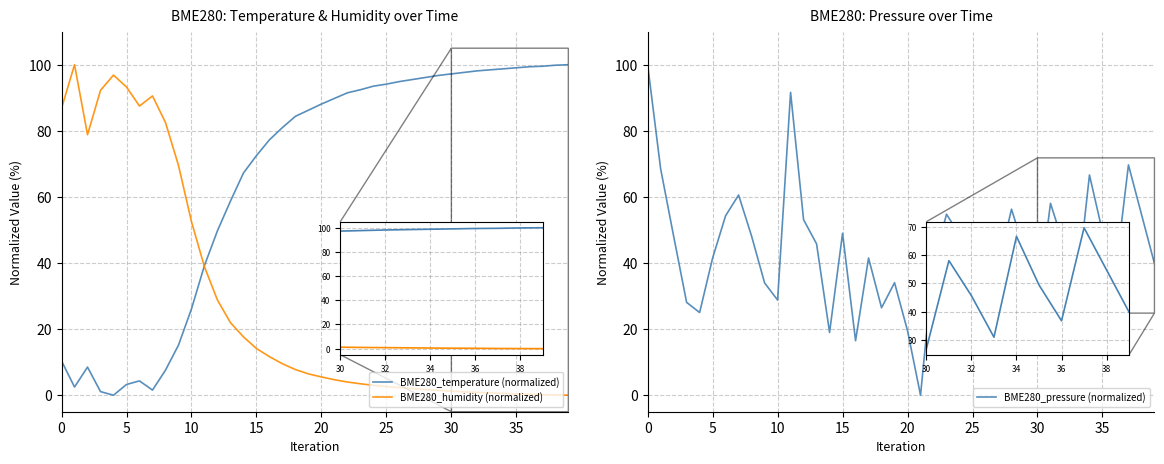

The BME280_pressure (normalized) series shows 22.7 at 26. True or false?

True